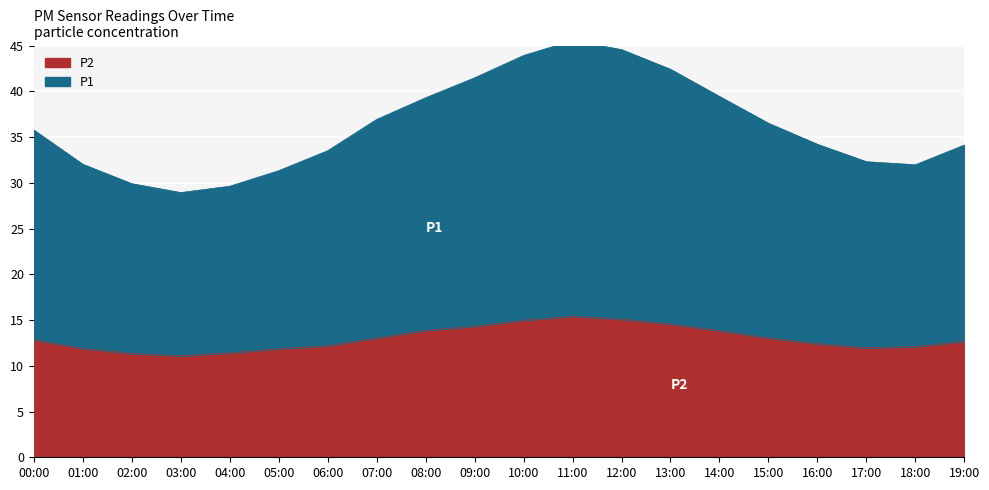

What are all the series names shown in the legend?

P1, P2